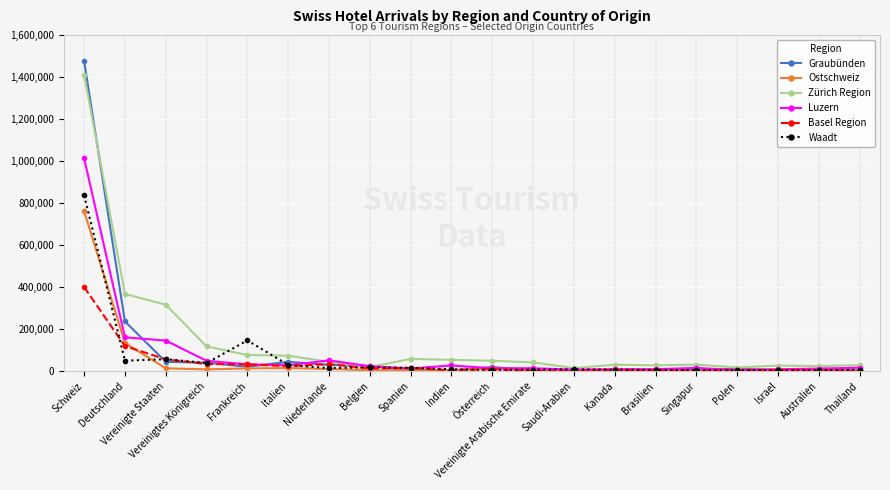

Is the value of Basel Region at Israel greater than the value of Graubünden at Vereinigte Staaten?

No